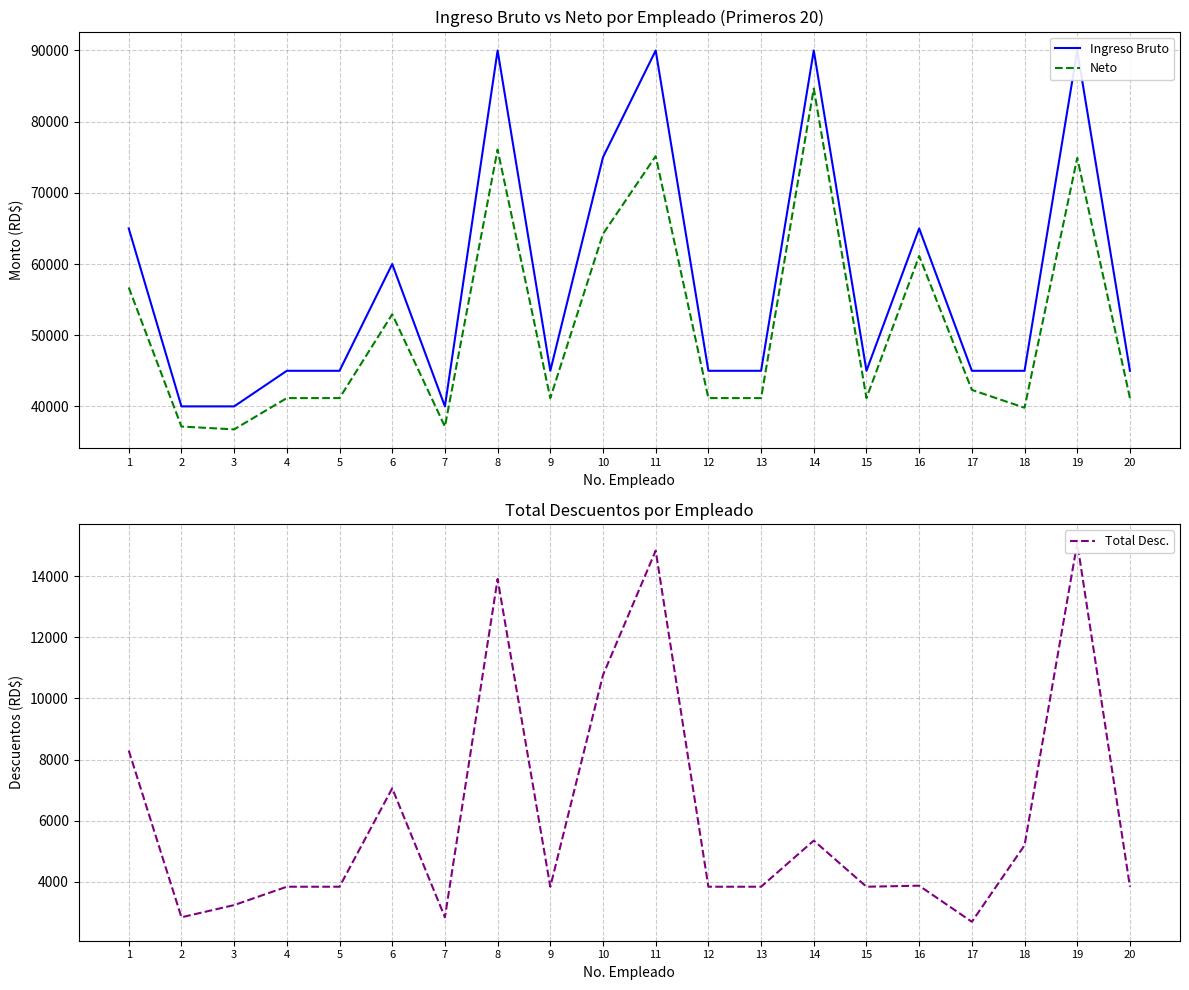

How many values in the Ingreso Bruto series are below 45000?

3